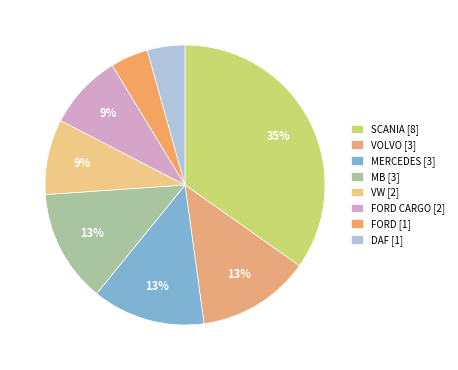

Does any single category account for the majority?

No